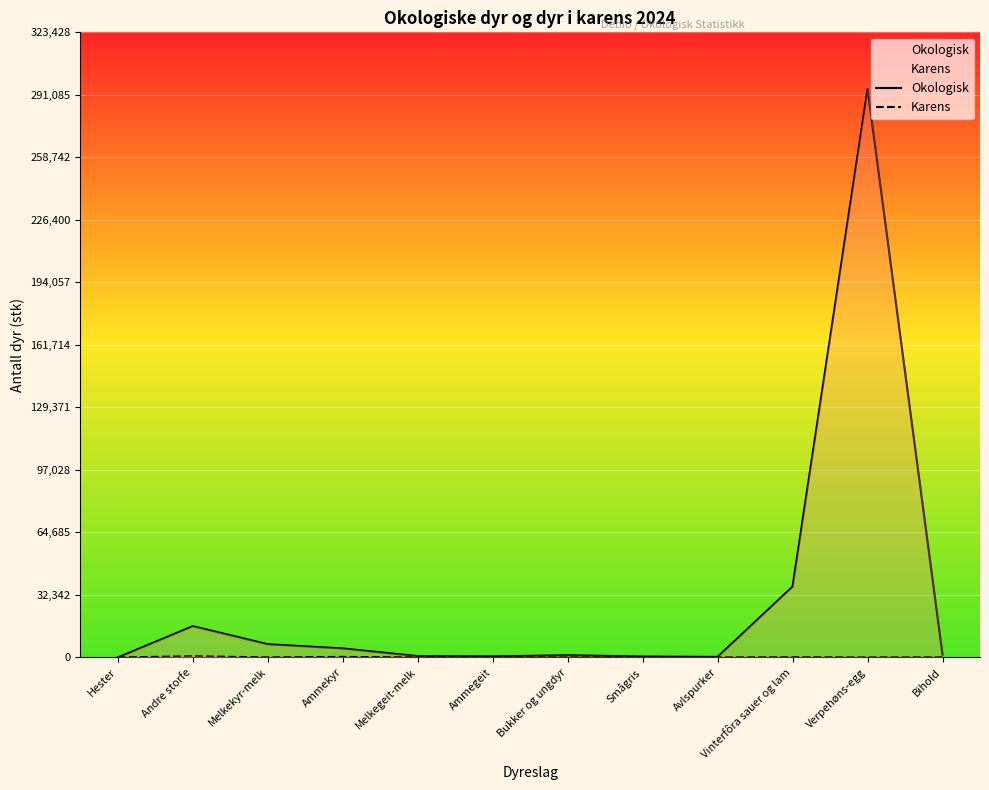

List the series in order of their peak value, lowest first.

Karens, Okologisk